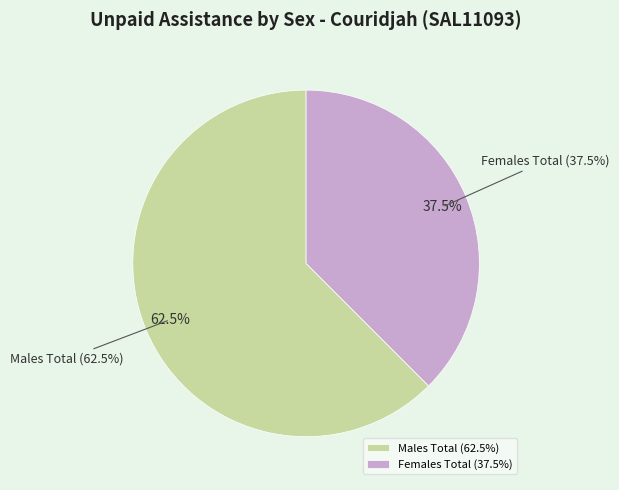

To the nearest percent, what percentage of the pie is Males Total?

62%